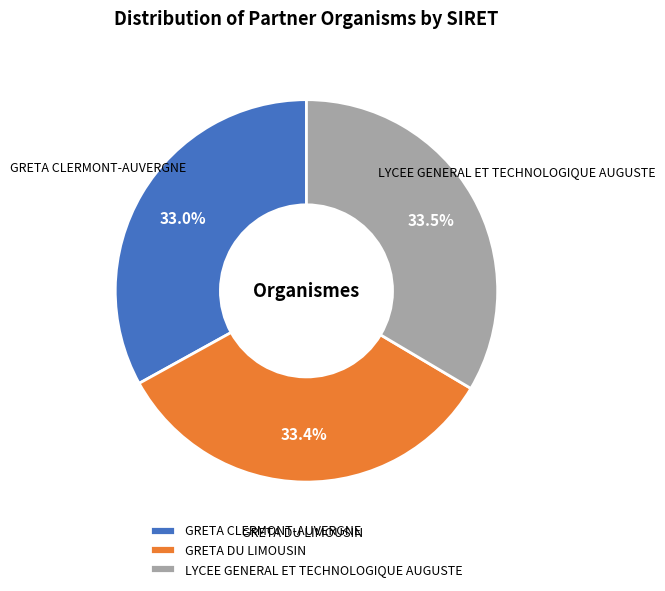

Approximately how many times larger is the value at LYCEE GENERAL ET TECHNOLOGIQUE AUGUSTE compared to GRETA DU LIMOUSIN?

1.0